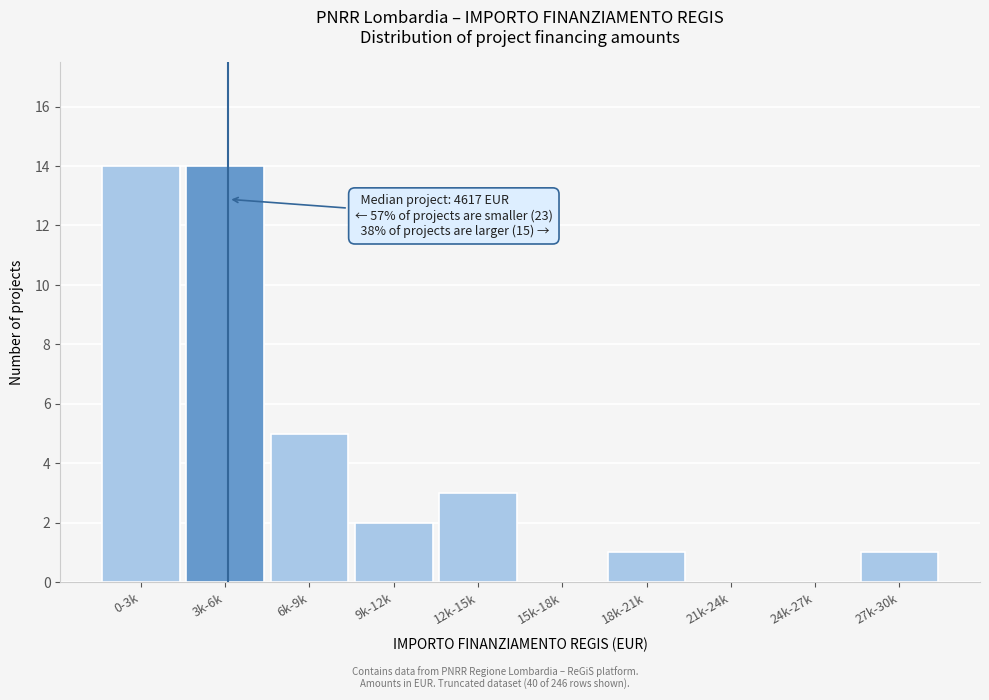

Reading left to right, list all the values displayed in this chart.

0-3k=14	3k-6k=14	6k-9k=5	9k-12k=2	12k-15k=3	15k-18k=0	18k-21k=1	21k-24k=0	24k-27k=0	27k-30k=1